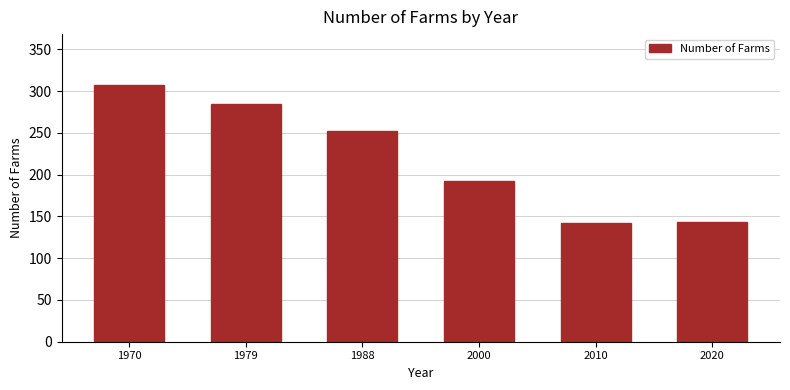

The chart shows a value of 98 at 2000. True or false?

False